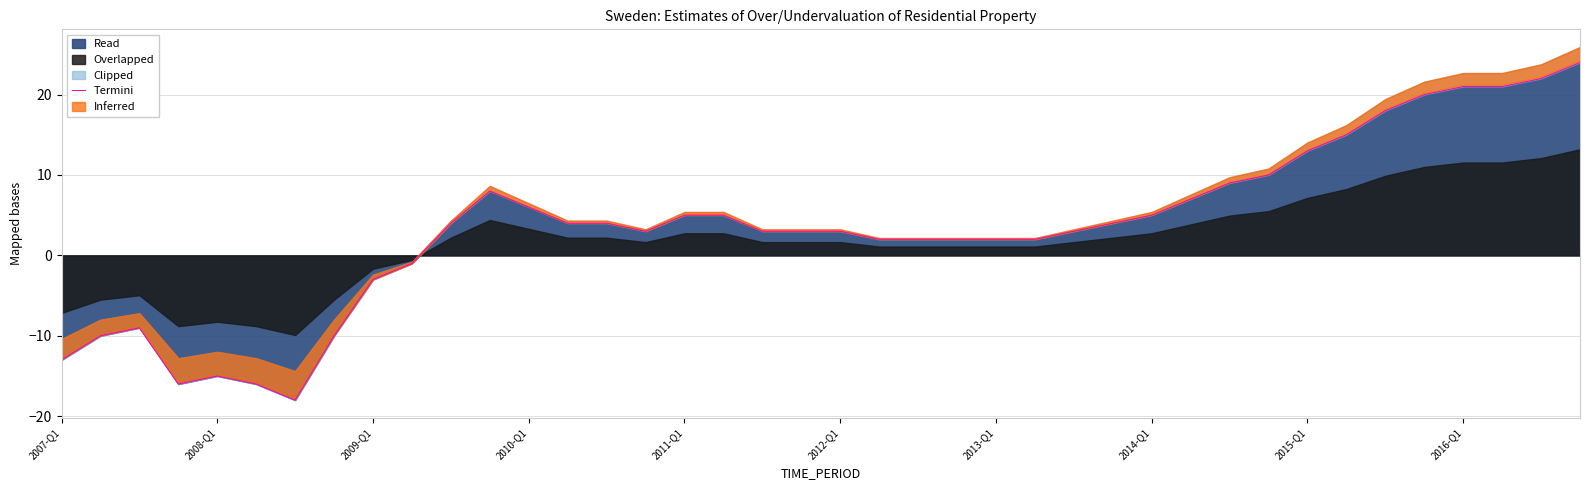

How many interior local peaks (higher than both neighbors) does the data have?

3